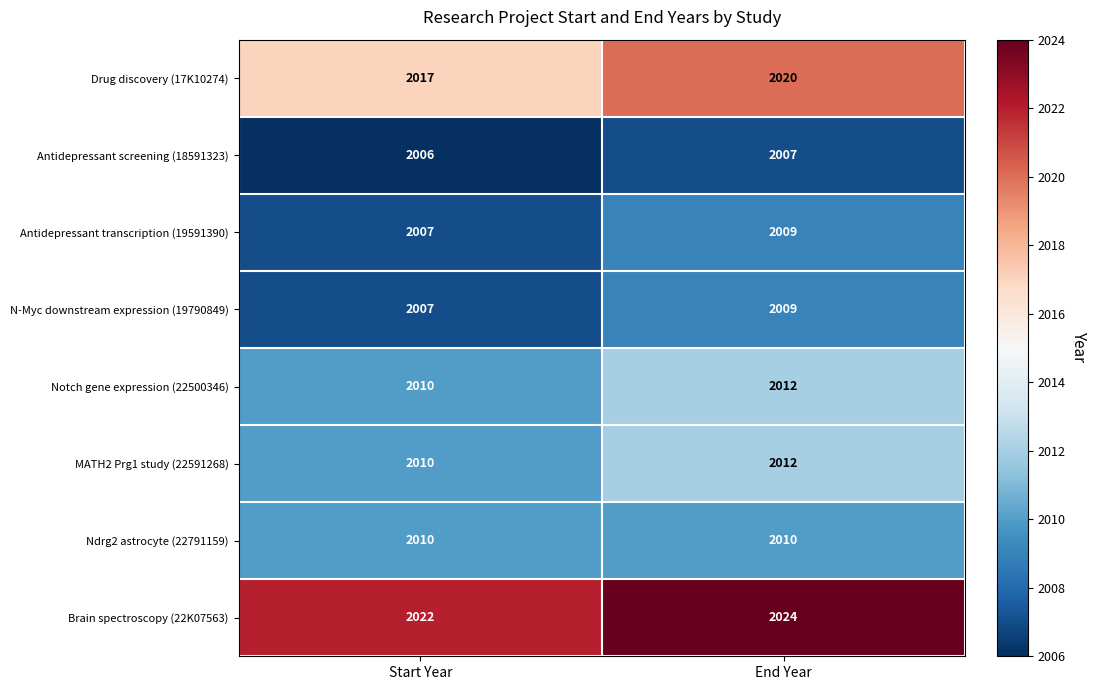

What is the approximate value of Ndrg2 astrocyte (22791159) at End Year?

2010